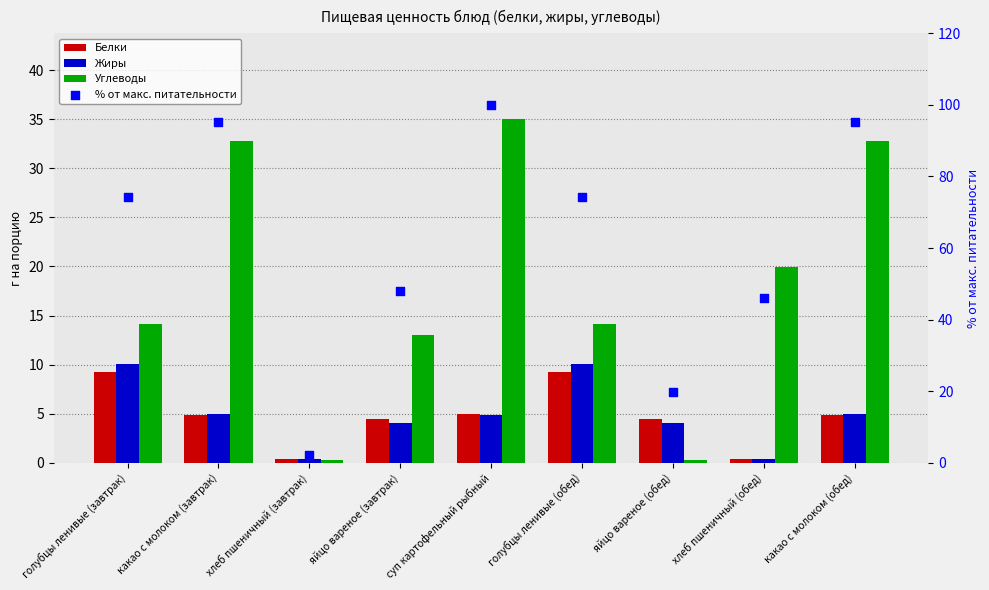

Which series reaches the minimum Y coordinate?

Углеводы